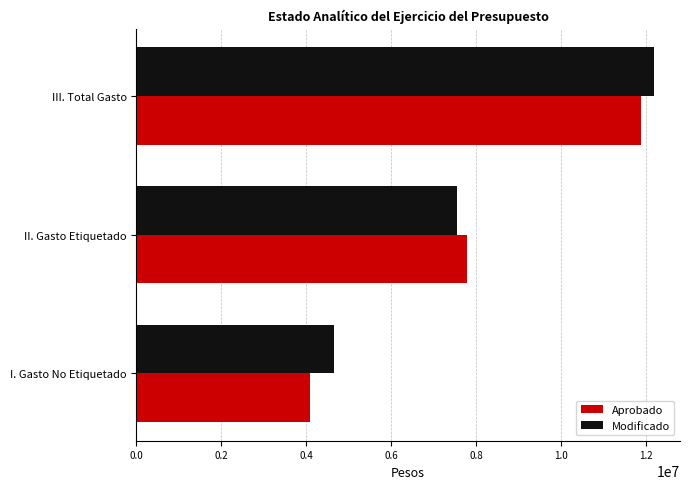

The Aprobado series shows 11882000.0 at III. Total Gasto. True or false?

True